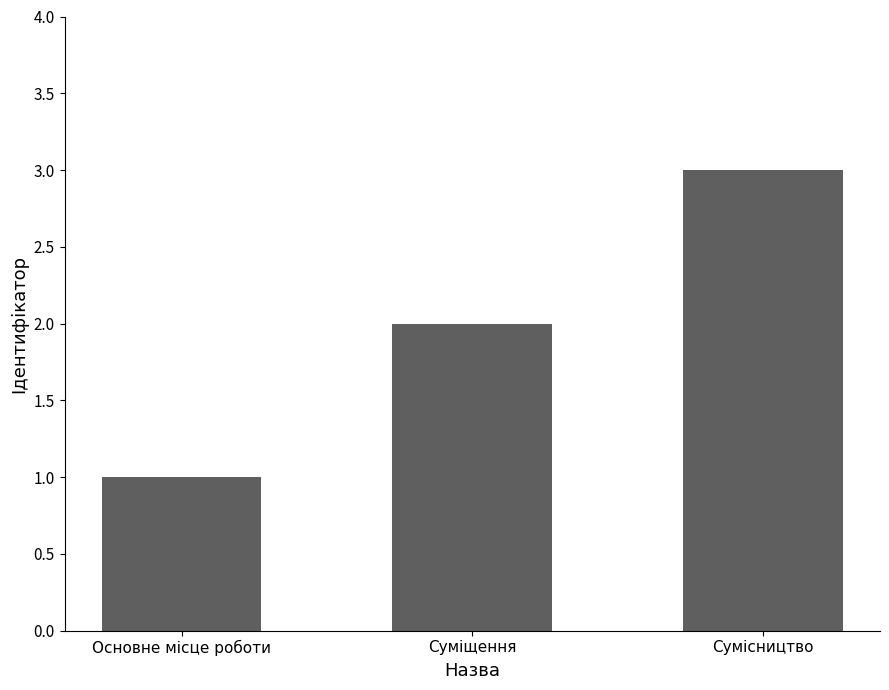

Where is the data nearest to the value 2?

Суміщення